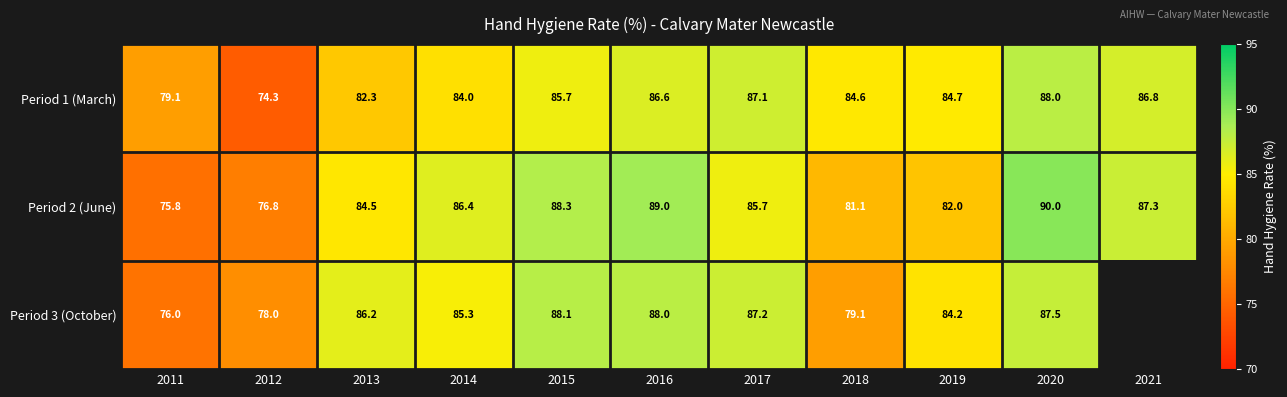

What is the difference between the highest and lowest values at 2016?

2.4